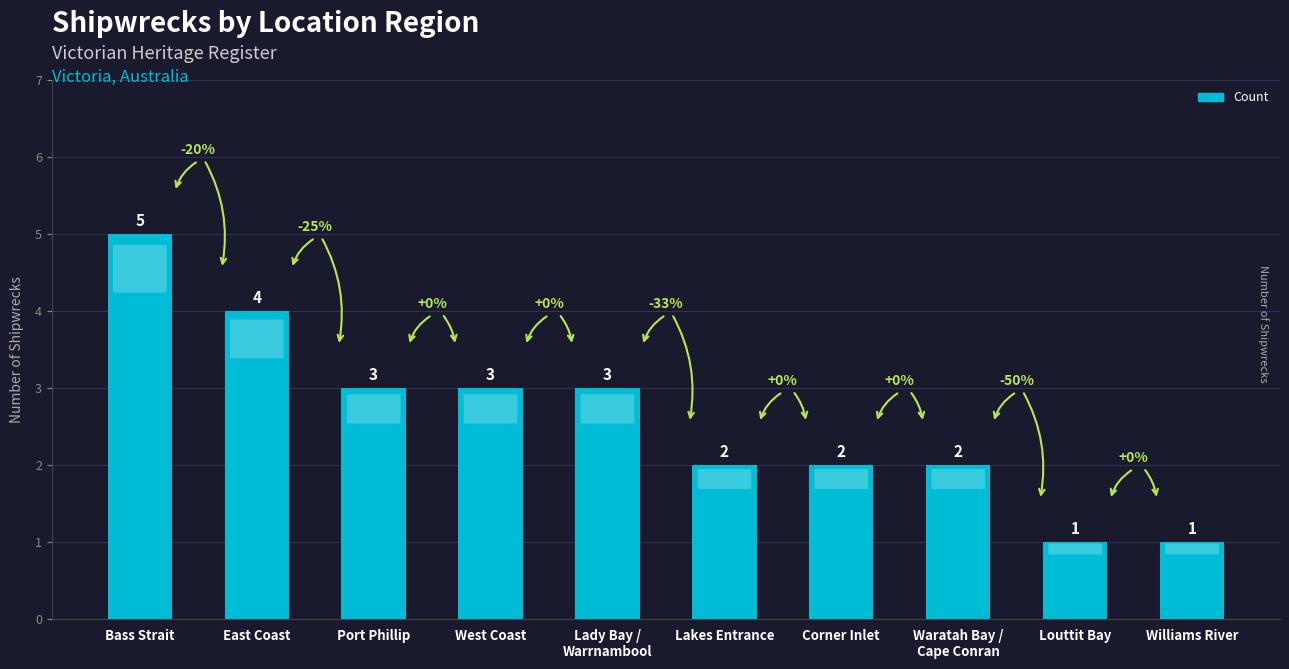

What is the maximum value shown in the chart?

5